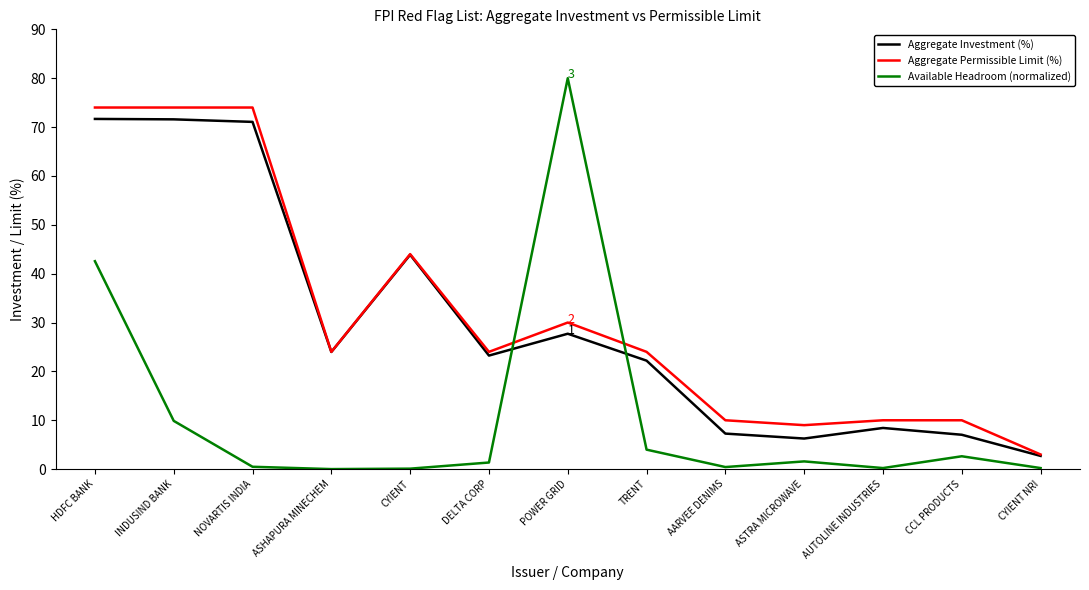

The value of Aggregate Permissible Limit (%) at NOVARTIS INDIA is 36.7. True or false?

False